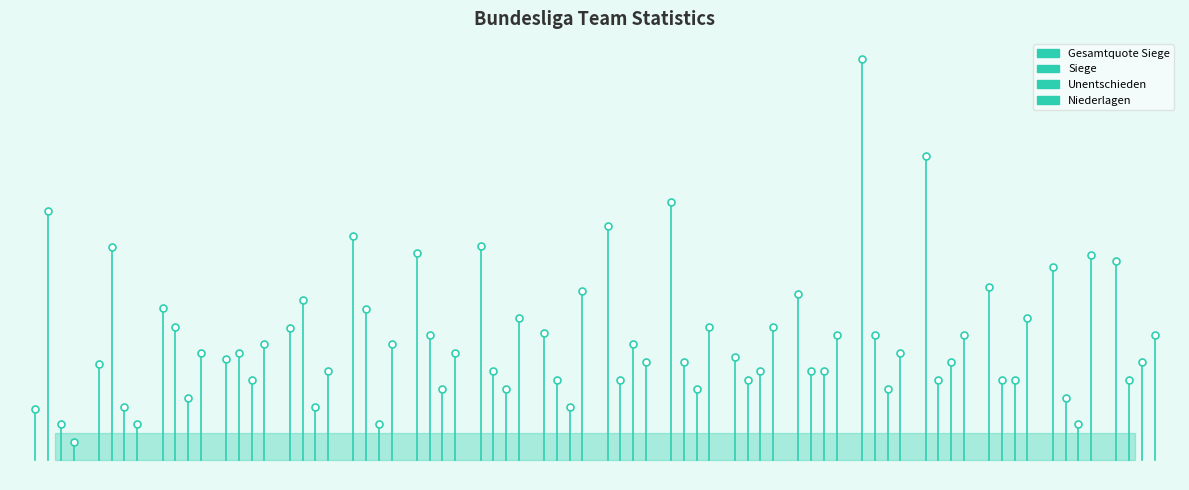

Is it true that Niederlagen equals 2.7 at 1?

False